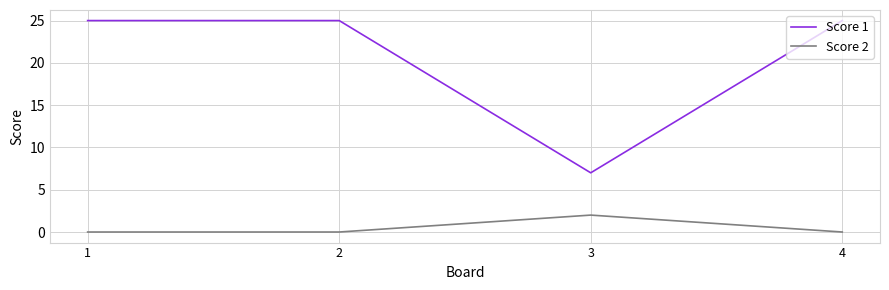

Which series changed the most between 2 and 3?

Score 1